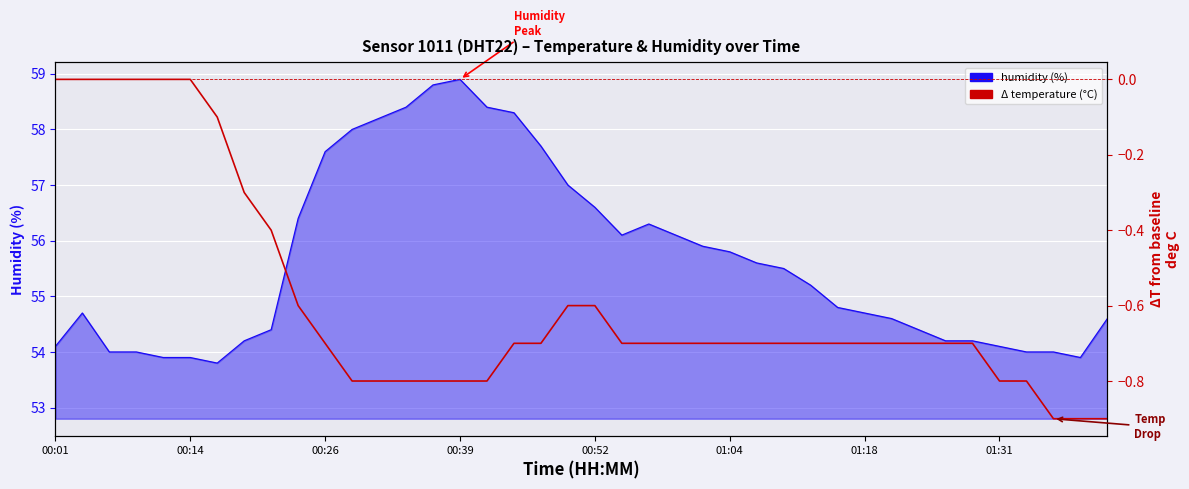

How many interior local peaks does the humidity series have?

3